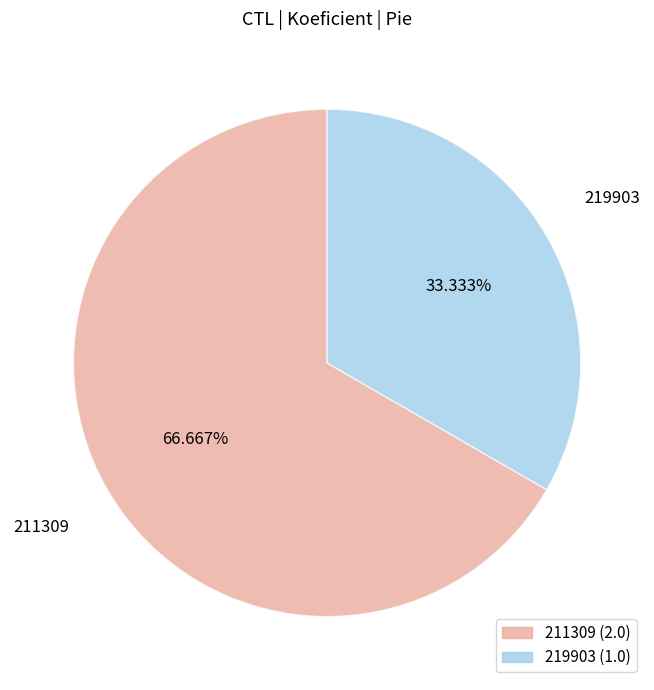

Which slice is the smallest?

219903